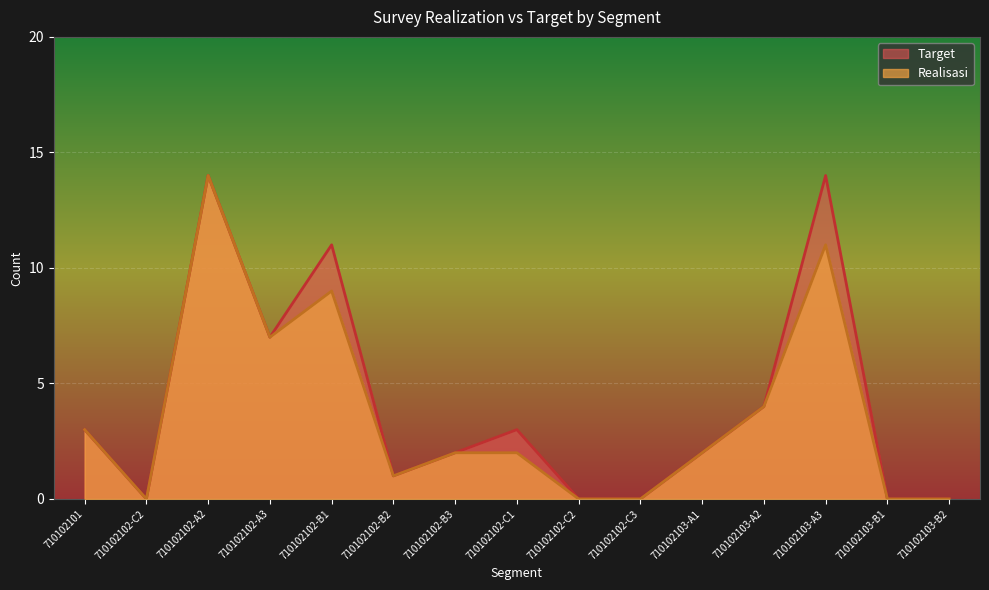

Rank the categories by Target value from highest to lowest.

710102102-A2, 710102103-A3, 710102102-B1, 710102102-A3, 710102103-A2, 710102101, 710102102-C1, 710102102-B3, 710102103-A1, 710102102-B2, 710102102-C2, 710102102-C2, 710102102-C3, 710102103-B1, 710102103-B2